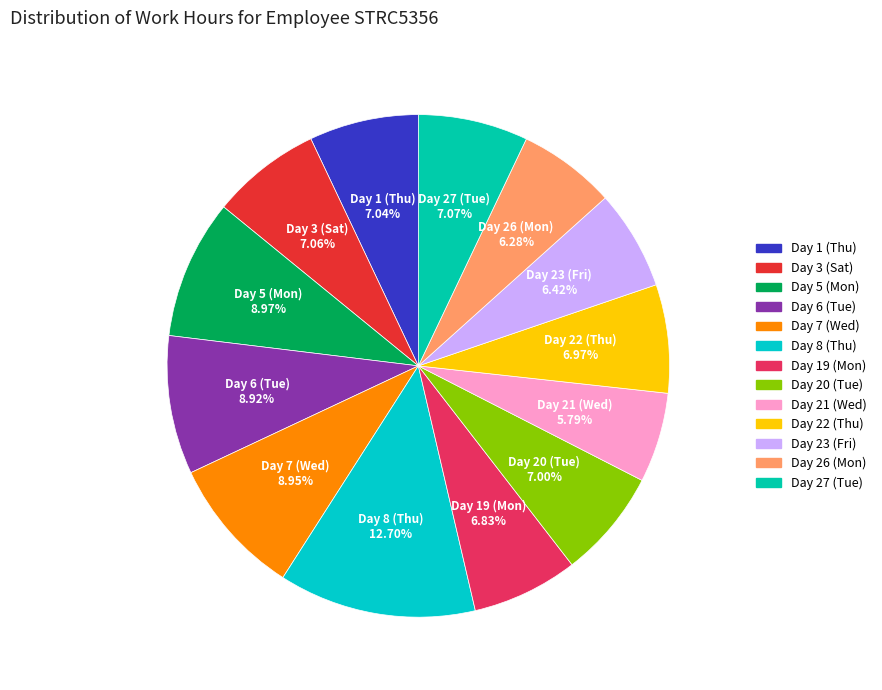

Is it true that Day 27 (Tue) is 7% of the pie?

True